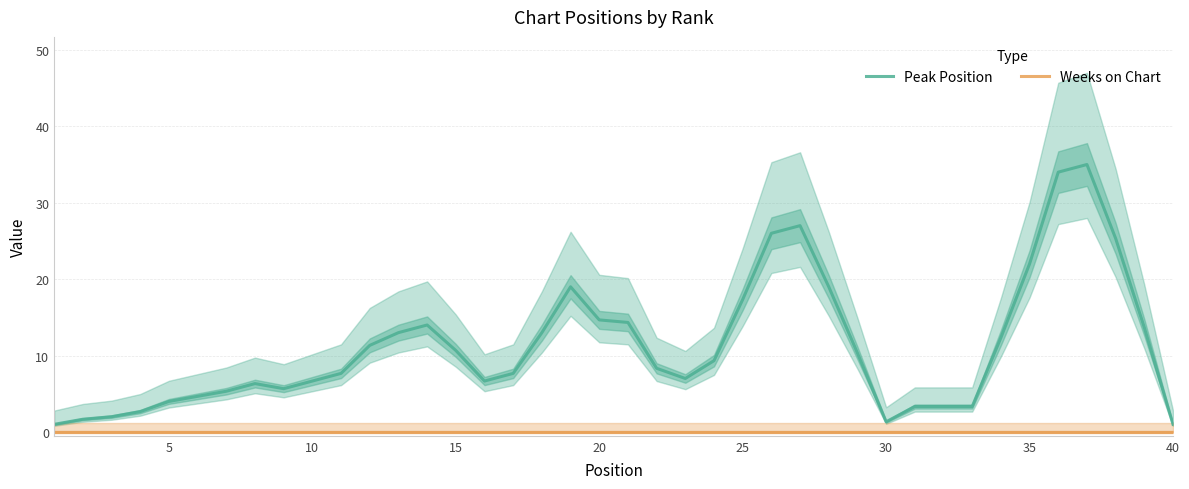

What is the highest value of the Peak Position series?

35.0